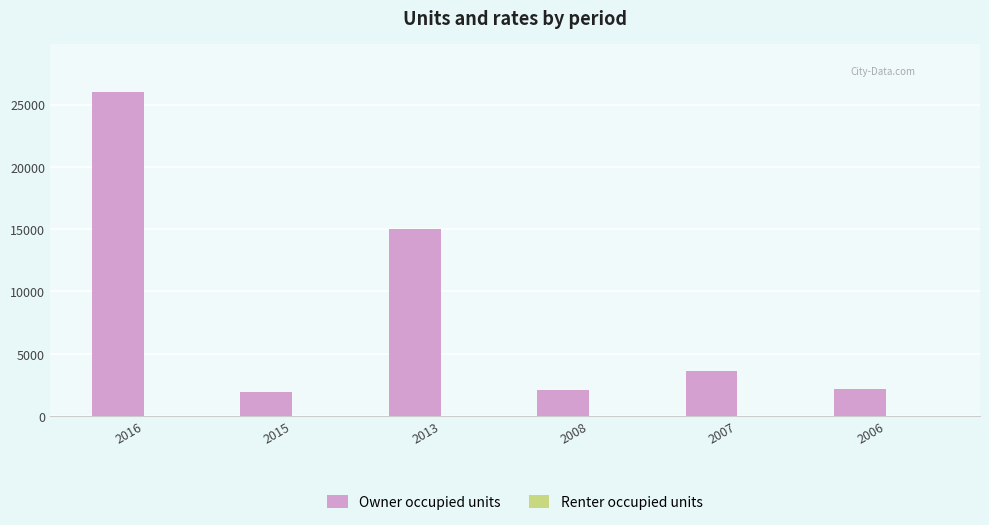

What is the greatest value displayed?

26000.0